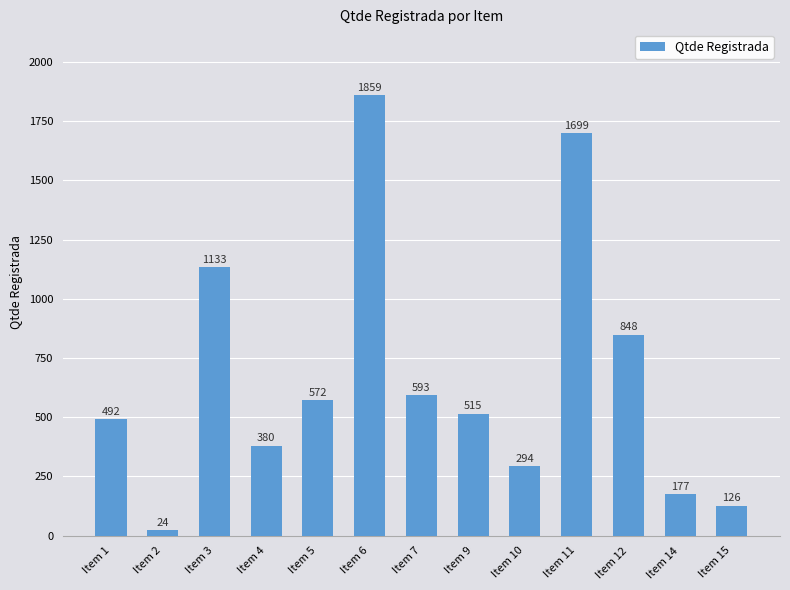

What value does the data have at Item 6?

1858.9